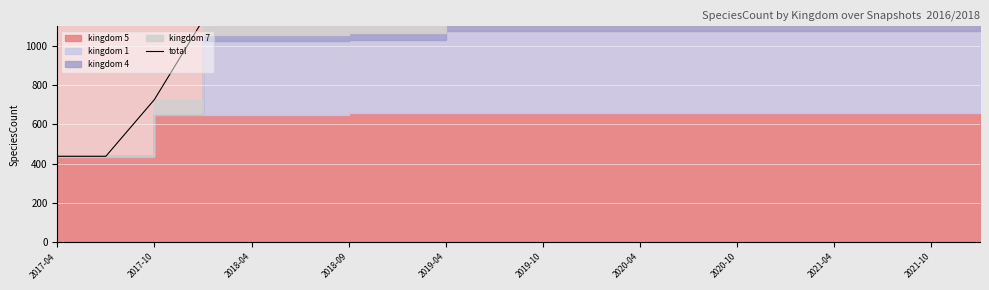

Does the chart display data point markers on the line(s)?

No